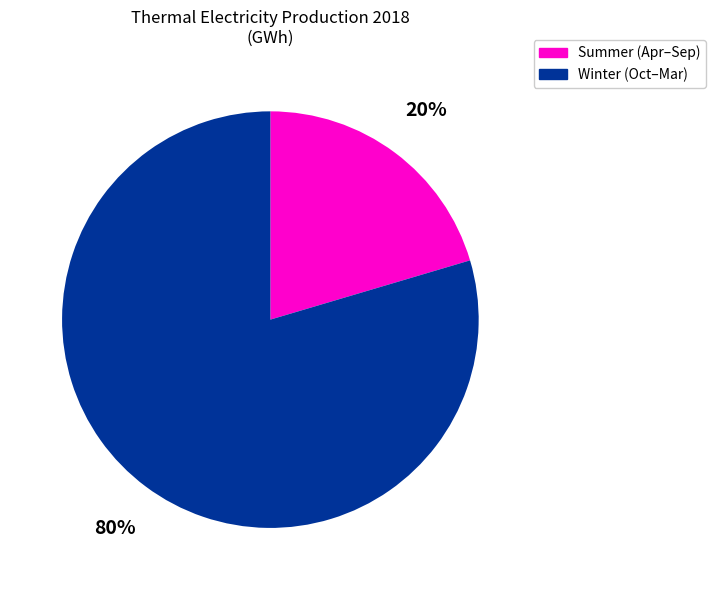

To the nearest percent, what is the average slice percentage?

50%